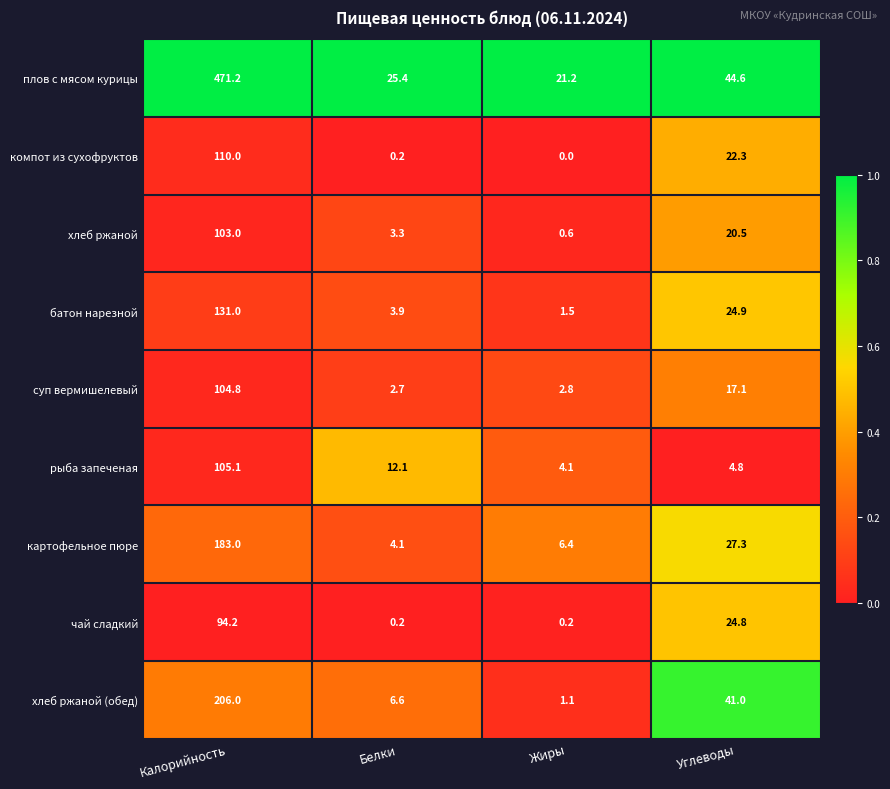

Which series has the largest total across all categories?

плов с мясом курицы